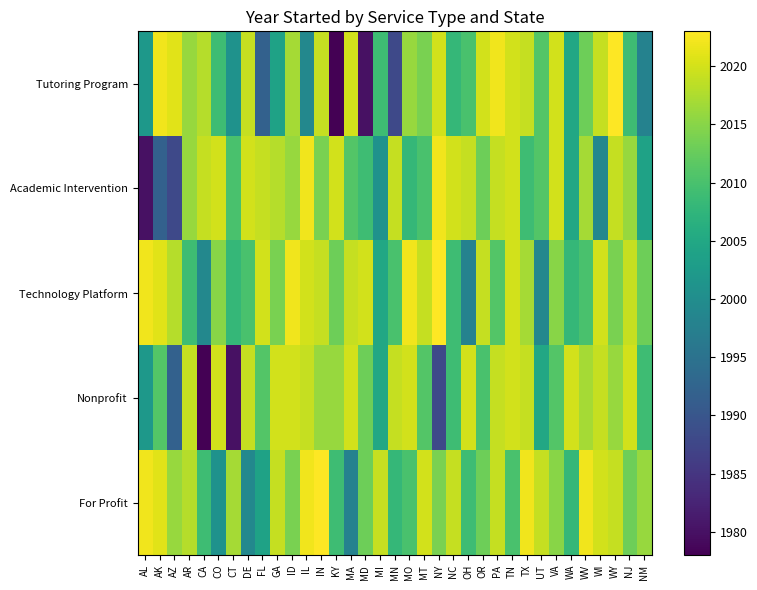

Which series has the widest spread of values?

Tutoring Program